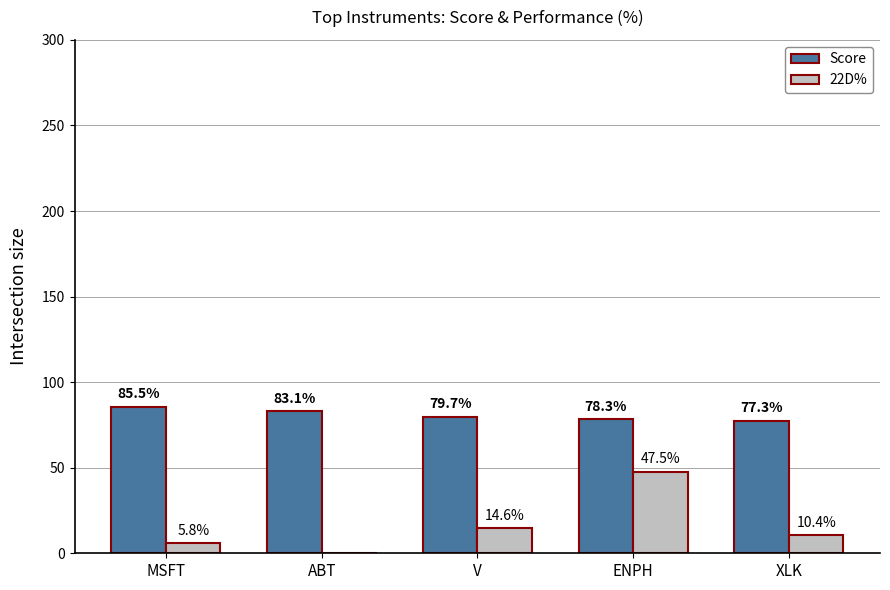

Reading left to right, extract all data points from this chart.

Score: MSFT=85.5	ABT=83.1	V=79.7	ENPH=78.3	XLK=77.3
22D%: MSFT=5.8	ABT=-4.2	V=14.6	ENPH=47.5	XLK=10.4